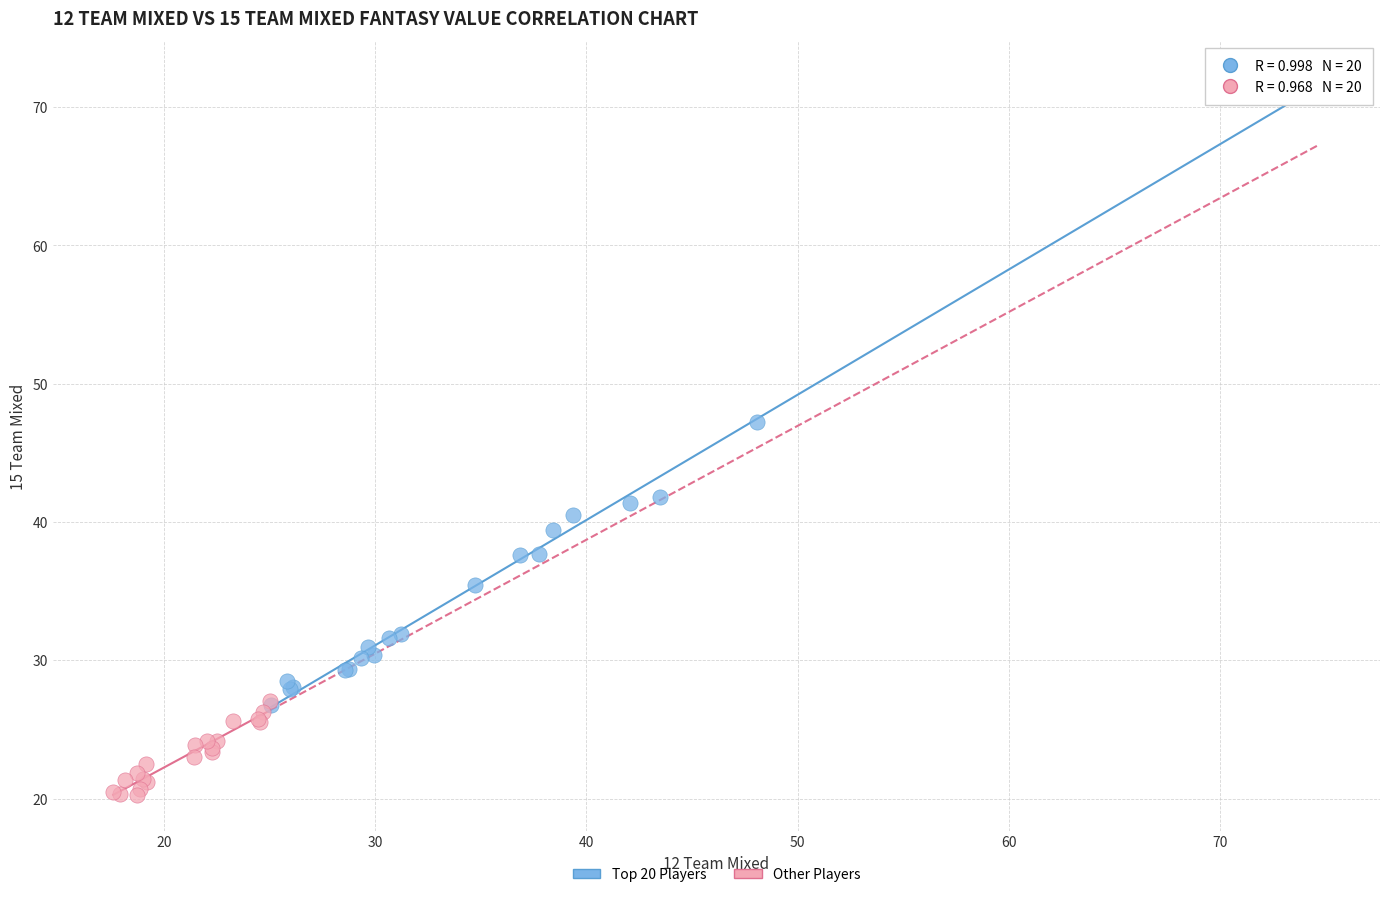

What are all the series names shown in the legend?

Top 20 Players, Other Players